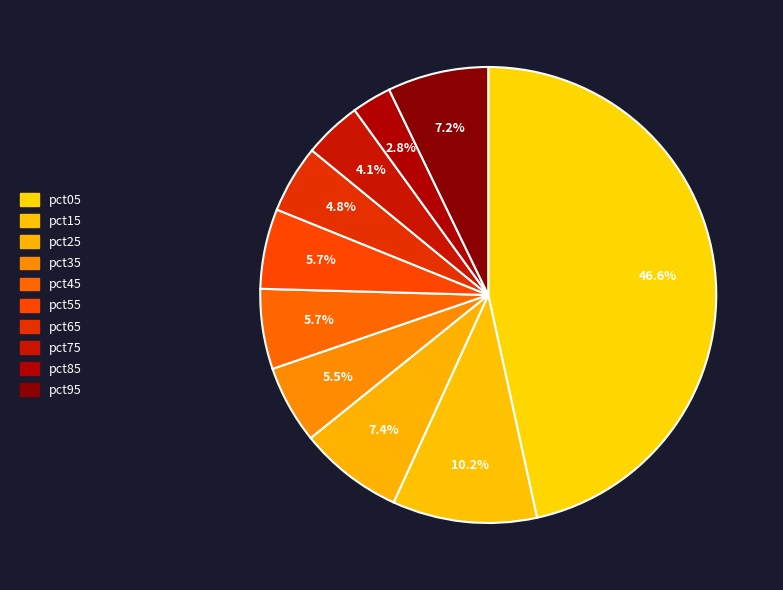

To the nearest percent, what is the average slice percentage?

10%